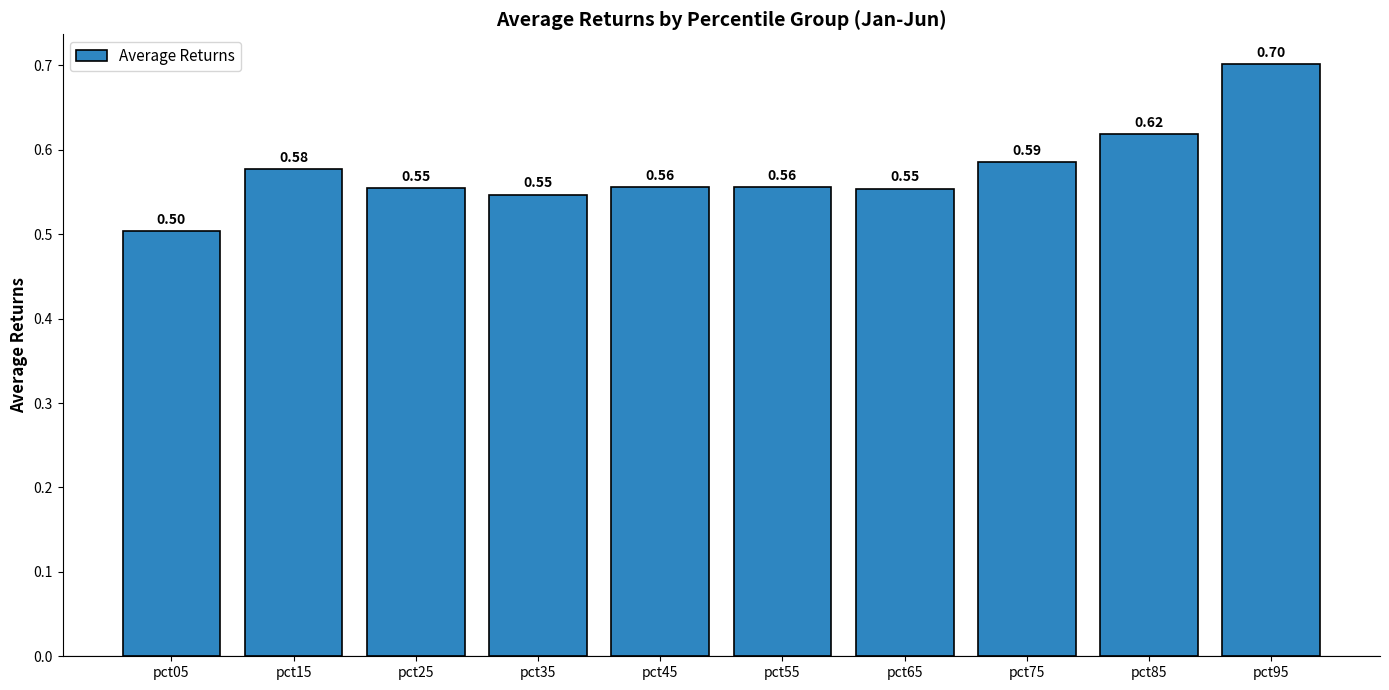

How many bars are there in total?

10